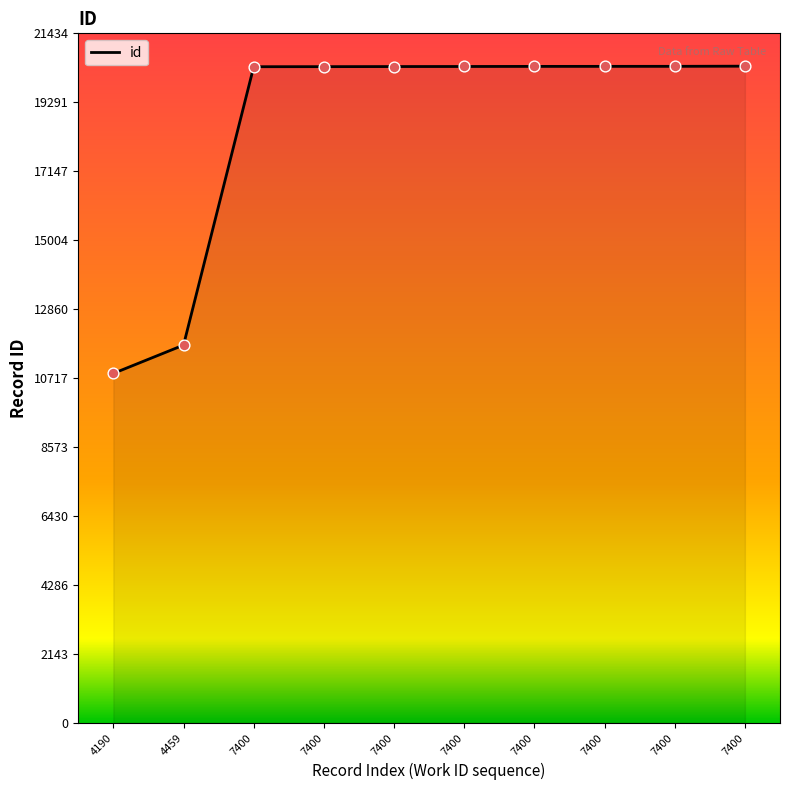

Which has a higher value, 7400 or 7400?

7400